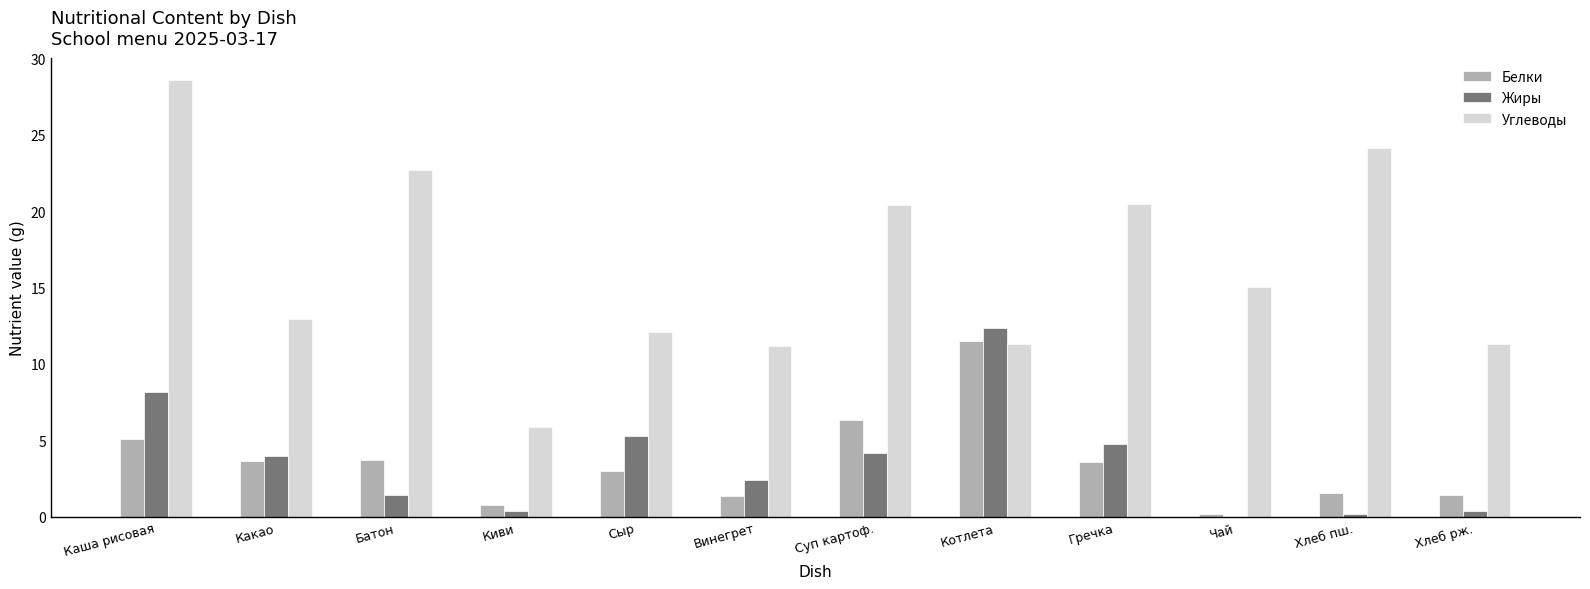

What is the maximum value shown in the chart?

28.6